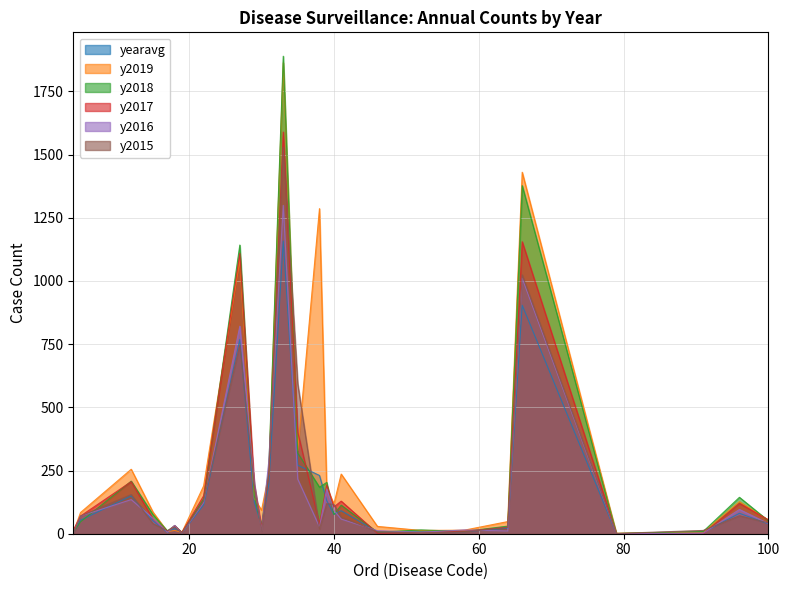

Between 27 and 46, which series saw the biggest shift?

y2018